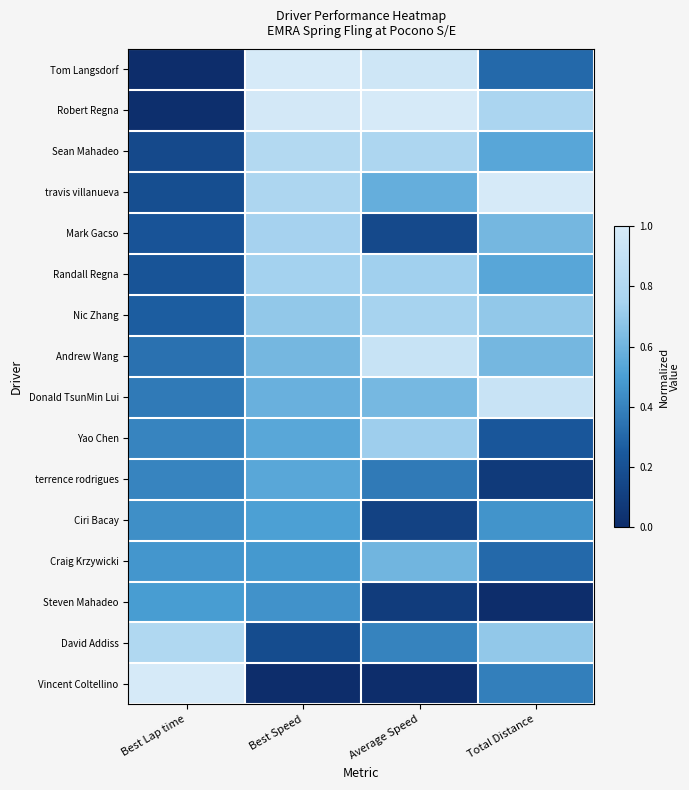

Reading right to left, transcribe all the data shown in this chart.

Tom Langsdorf: Total Distance=0.3	Average Speed=1.0	Best Speed=1.0	Best Lap time=0.0
Robert Regna: Total Distance=0.8	Average Speed=1.0	Best Speed=1.0	Best Lap time=0.0
Sean Mahadeo: Total Distance=0.5	Average Speed=0.8	Best Speed=0.8	Best Lap time=0.2
travis villanueva: Total Distance=1.0	Average Speed=0.6	Best Speed=0.8	Best Lap time=0.2
Mark Gacso: Total Distance=0.6	Average Speed=0.2	Best Speed=0.7	Best Lap time=0.2
Randall Regna: Total Distance=0.5	Average Speed=0.7	Best Speed=0.7	Best Lap time=0.2
Nic Zhang: Total Distance=0.7	Average Speed=0.7	Best Speed=0.7	Best Lap time=0.3
Andrew Wang: Total Distance=0.6	Average Speed=0.9	Best Speed=0.6	Best Lap time=0.3
Donald TsunMin Lui: Total Distance=0.9	Average Speed=0.6	Best Speed=0.6	Best Lap time=0.4
Yao Chen: Total Distance=0.2	Average Speed=0.7	Best Speed=0.5	Best Lap time=0.4
terrence rodrigues: Total Distance=0.1	Average Speed=0.4	Best Speed=0.5	Best Lap time=0.4
Ciri Bacay: Total Distance=0.5	Average Speed=0.1	Best Speed=0.5	Best Lap time=0.4
Craig Krzywicki: Total Distance=0.3	Average Speed=0.6	Best Speed=0.5	Best Lap time=0.5
Steven Mahadeo: Total Distance=0.0	Average Speed=0.1	Best Speed=0.5	Best Lap time=0.5
David Addiss: Total Distance=0.7	Average Speed=0.4	Best Speed=0.2	Best Lap time=0.8
Vincent Coltellino: Total Distance=0.4	Average Speed=0.0	Best Speed=0.0	Best Lap time=1.0